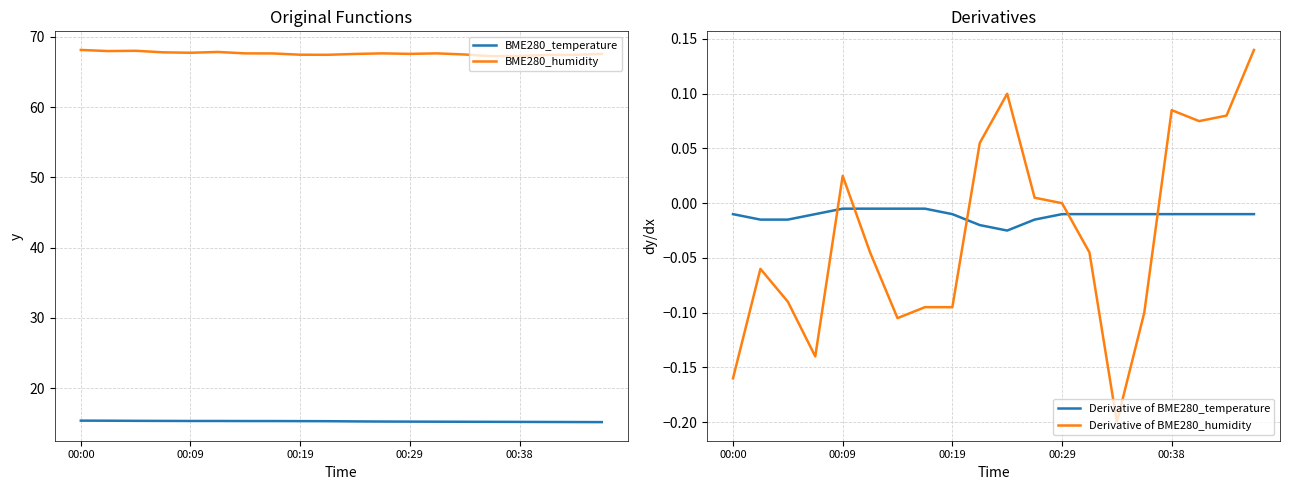

At which category does the chart reach its minimum across all series?

14